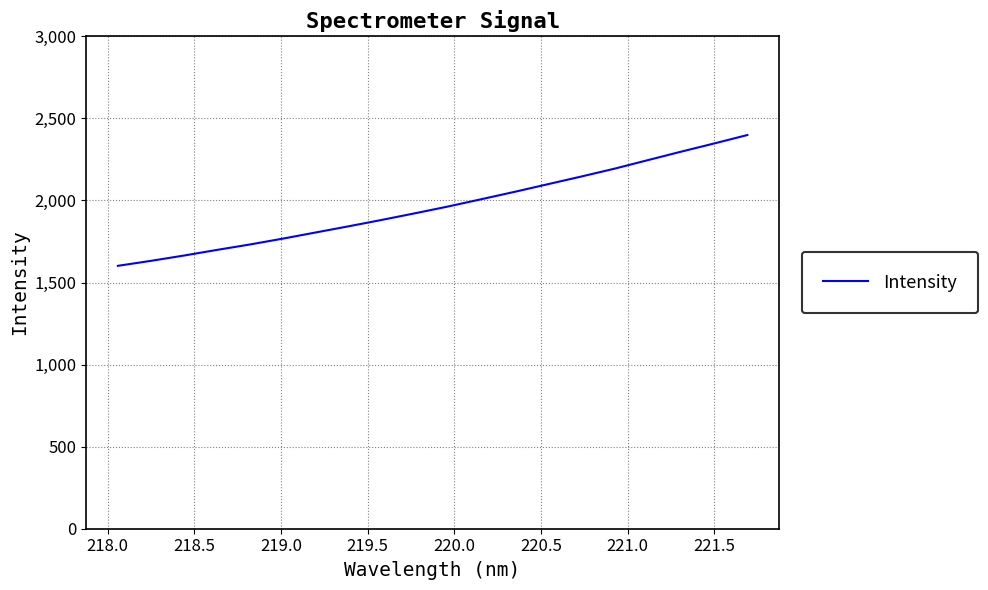

How many lines are shown in the chart?

1